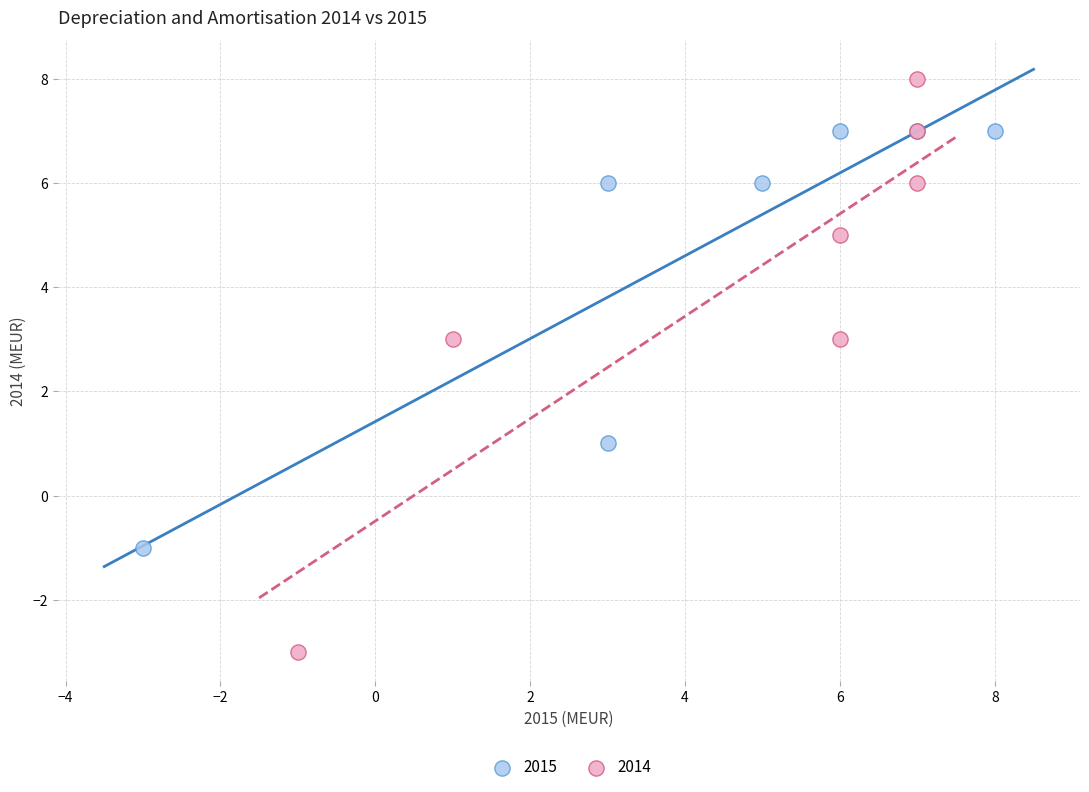

What are all the series names shown in the legend?

2015, 2014